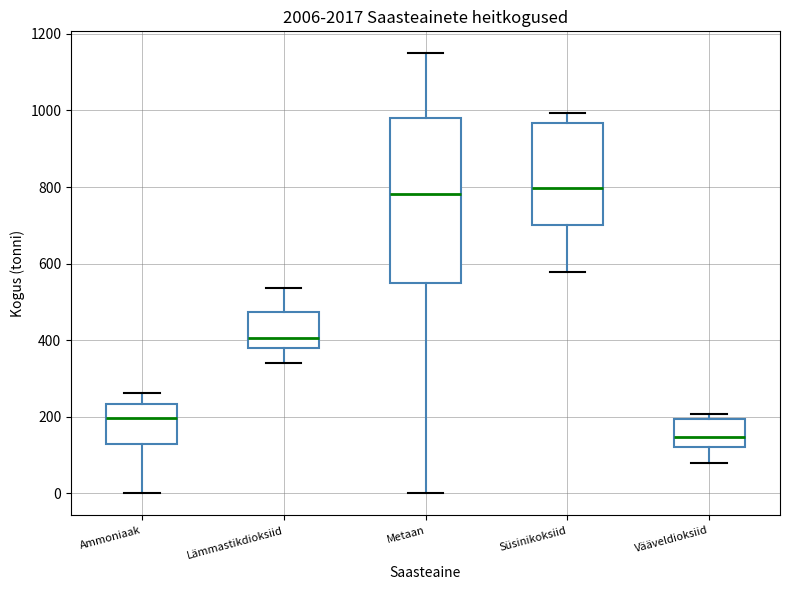

Reading left to right, transcribe this box plot: for each box, give where its median line is, the range the box spans, and where its two whiskers end, as read against the y-axis. The values are not printed on the chart, so give them approximately, as read against the axis.

Ammoniaak: median 200, box 120 to 240, whiskers 0 to 260
Lämmastikdioksiid: median 400, box 380 to 480, whiskers 340 to 540
Metaan: median 780, box 560 to 980, whiskers 0 to 1140
Süsinikoksiid: median 800, box 700 to 960, whiskers 580 to 1000
Vääveldioksiid: median 140, box 120 to 200, whiskers 80 to 200 (just above the box's upper edge)